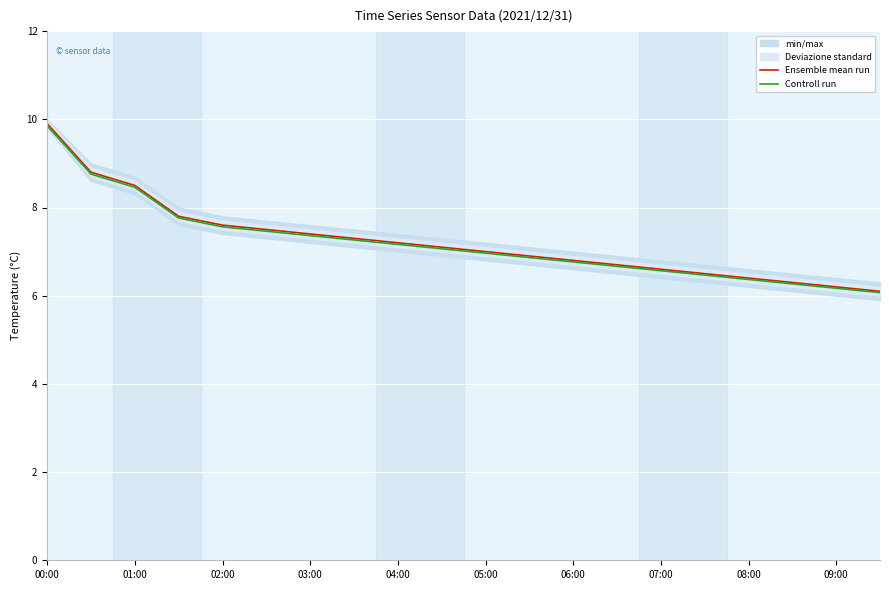

What is the difference between the maximum and minimum values in the Ensemble mean run series?

3.8